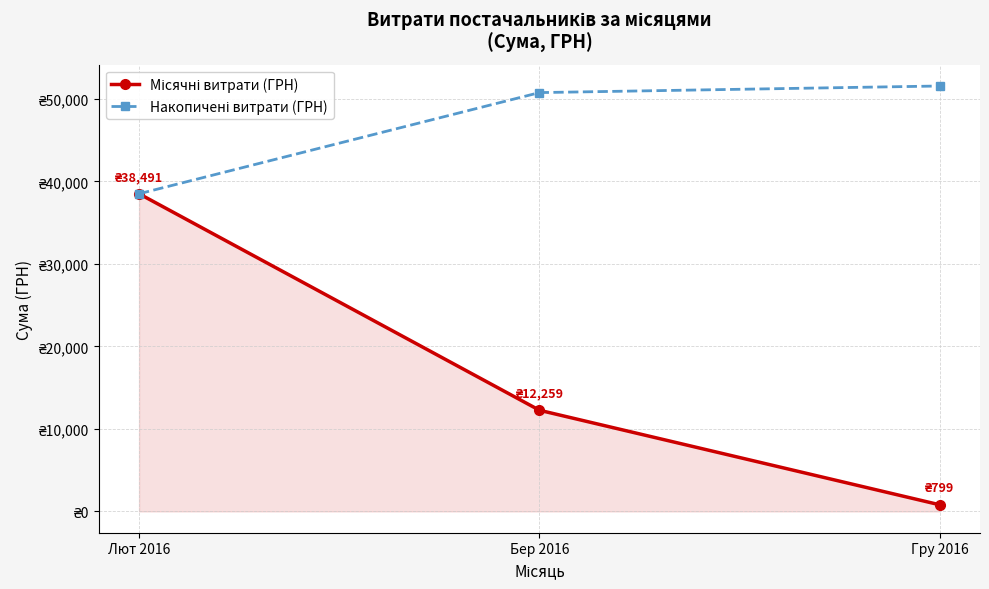

Is this an area chart (filled region under the line)?

Yes